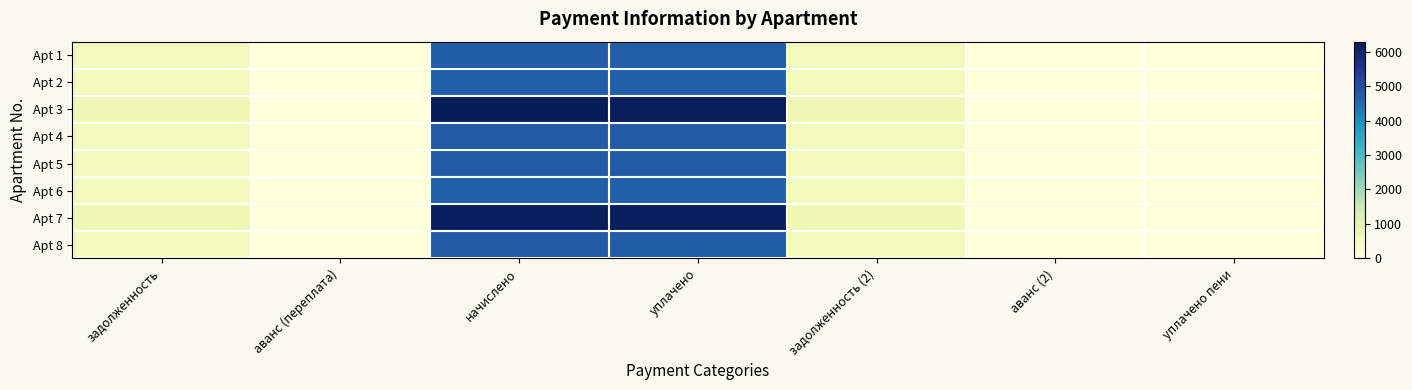

Which label corresponds to the smallest value in the chart?

аванс (переплата)